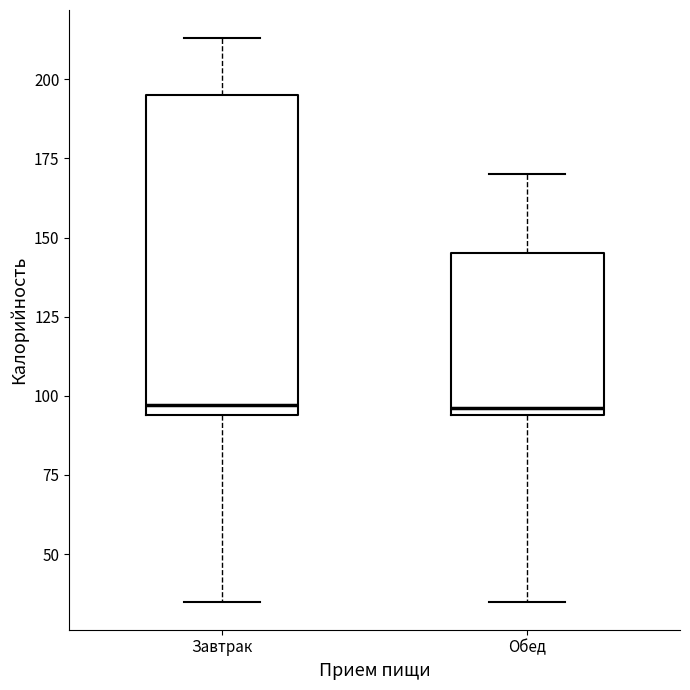

Reading left to right, read every box against the y-axis: the position of its median line, the range the box covers, and the ends of its whiskers. The values are not printed on the chart, so give them approximately, as read against the axis.

Завтрак: median 95 (just above the box's lower edge), box 95 to 195, whiskers 35 to 215
Обед: median 95 (just above the box's lower edge), box 95 to 145, whiskers 35 to 170